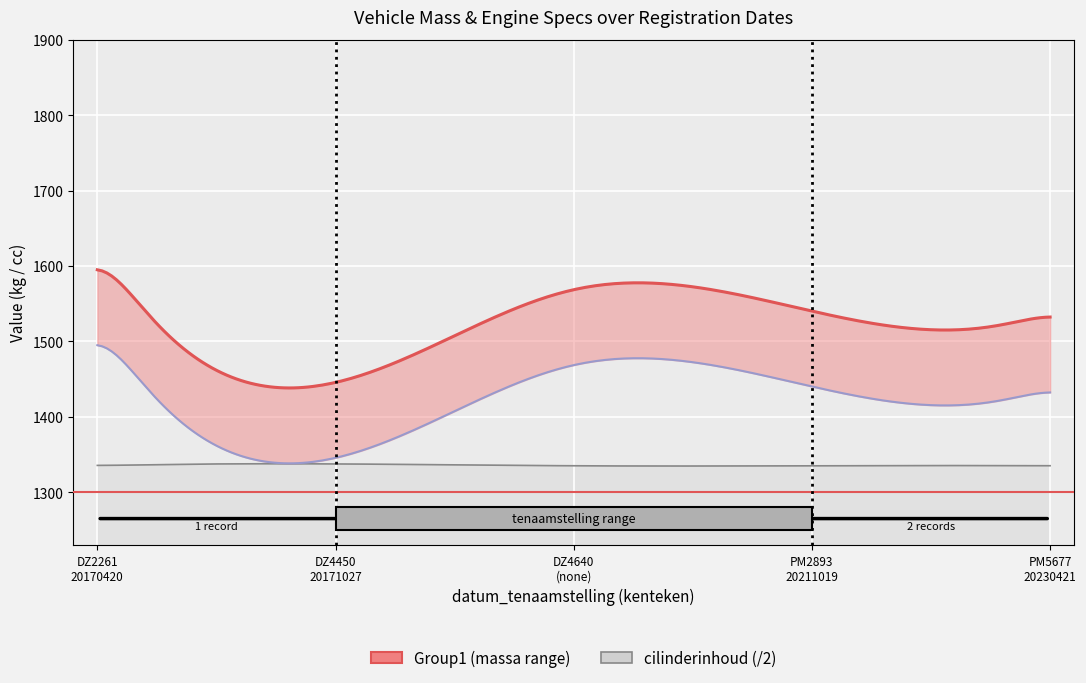

Is this an area chart (filled region under the line)?

No